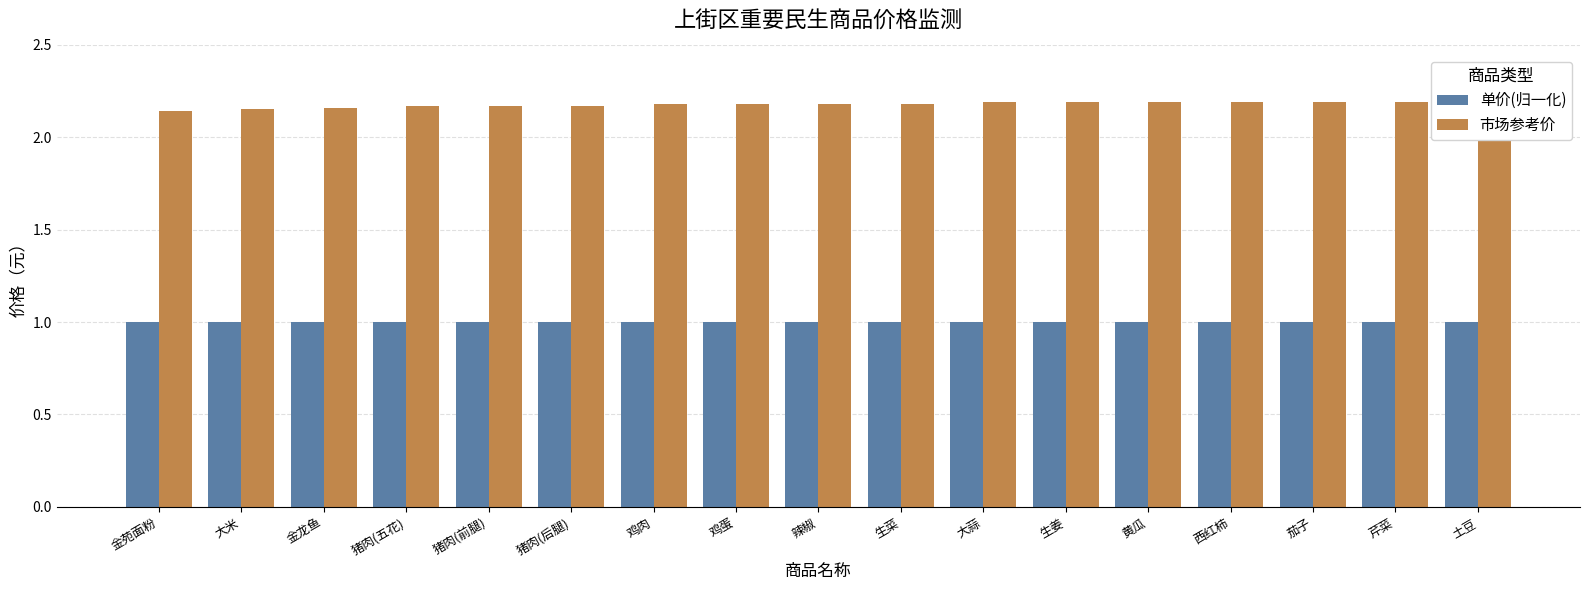

What is the maximum value for 单价(归一化)?

1.0